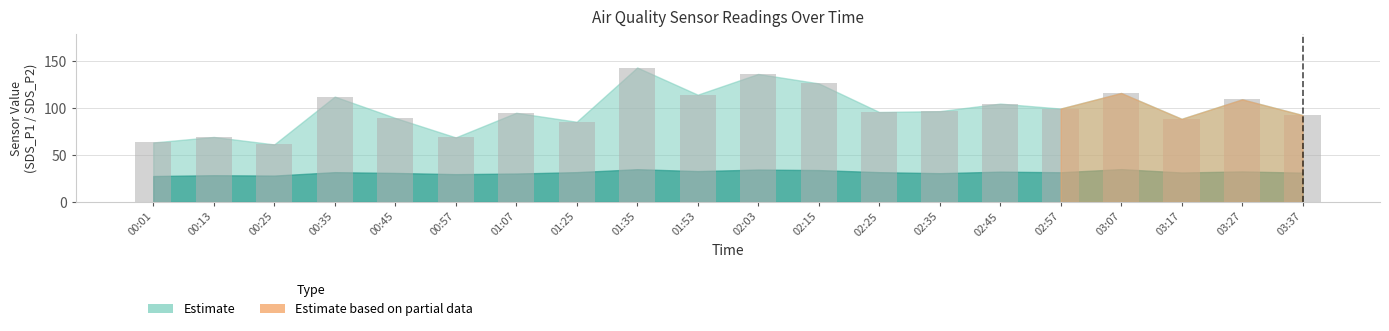

What is the difference between the maximum and minimum values?

82.0